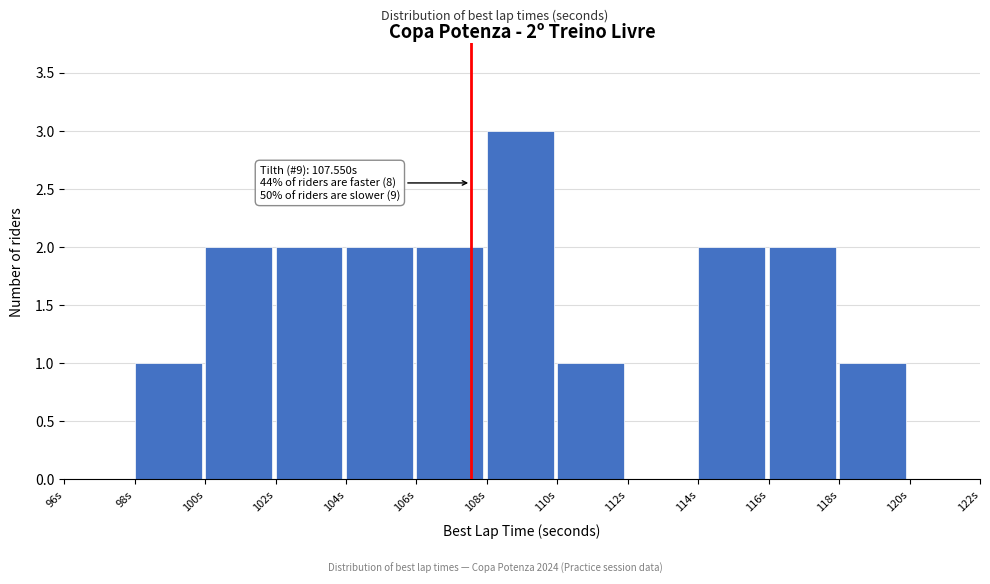

Over which range of the x-axis is the bar tallest?

108 to 110